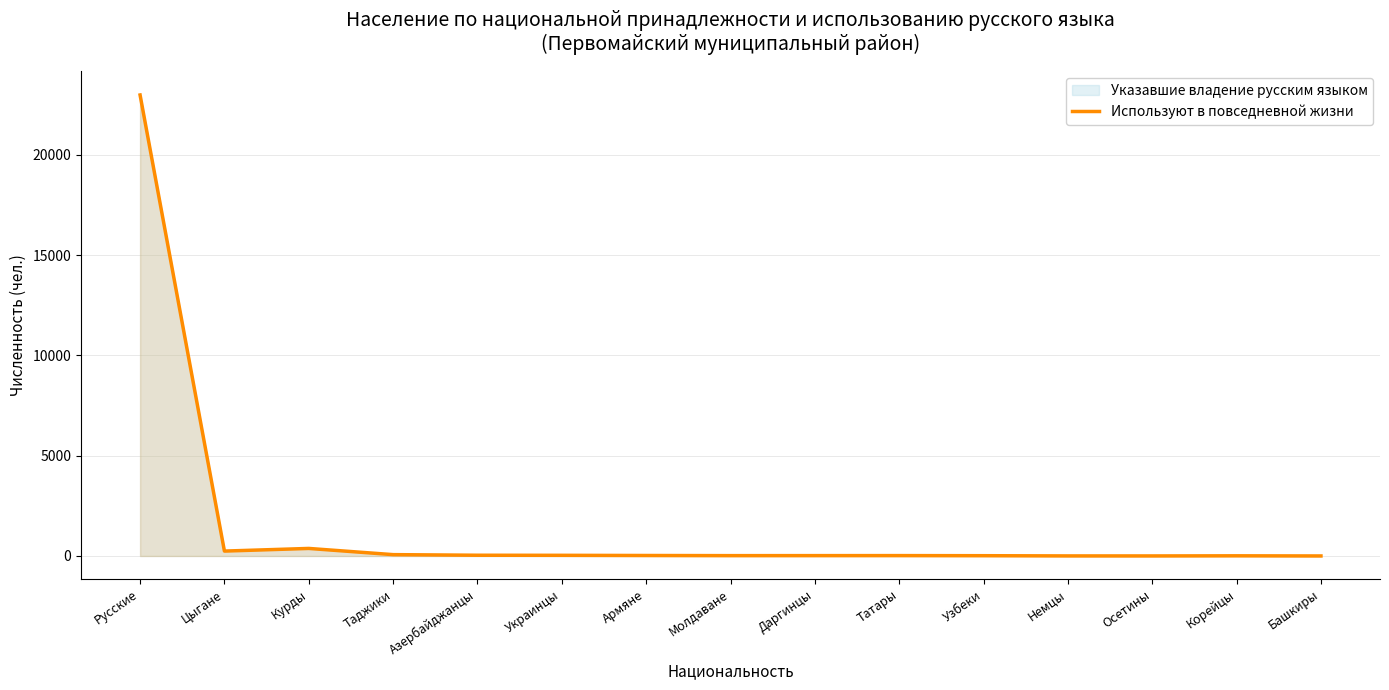

Which label corresponds to the smallest value in the chart?

Башкиры